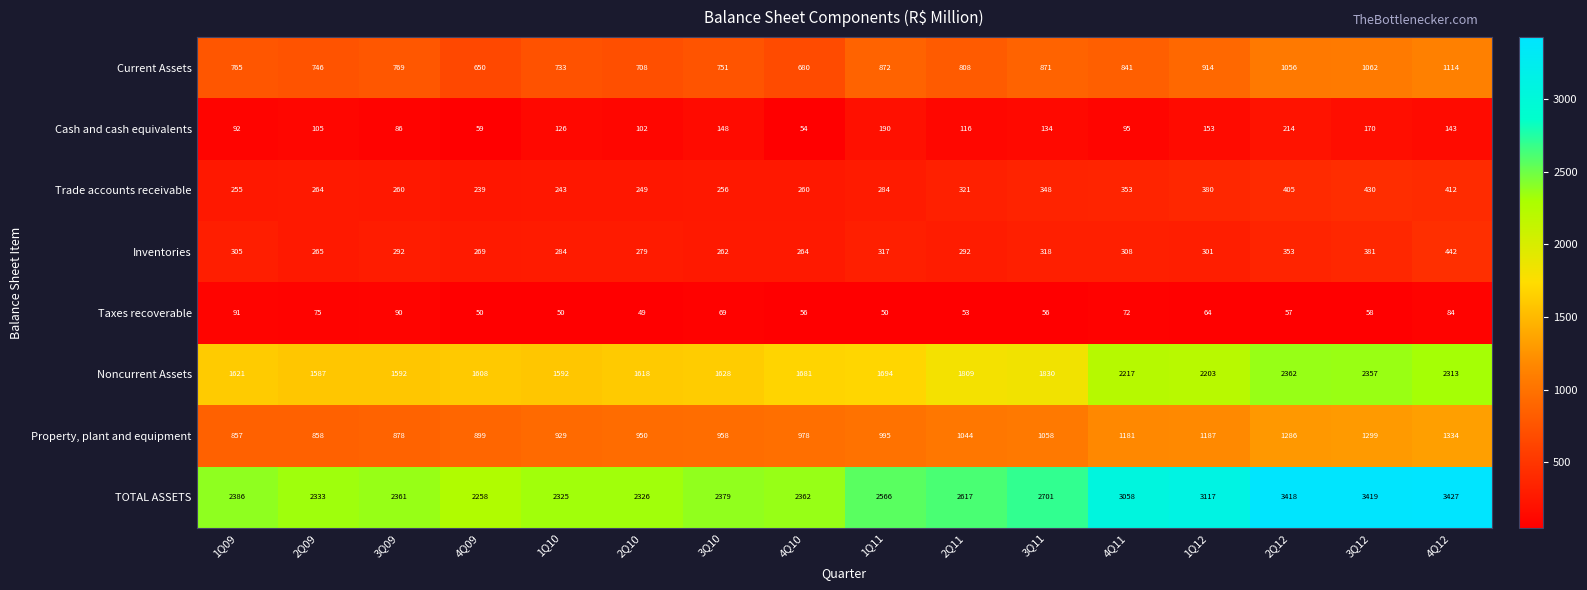

What is the average value of the Noncurrent Assets series?

1857